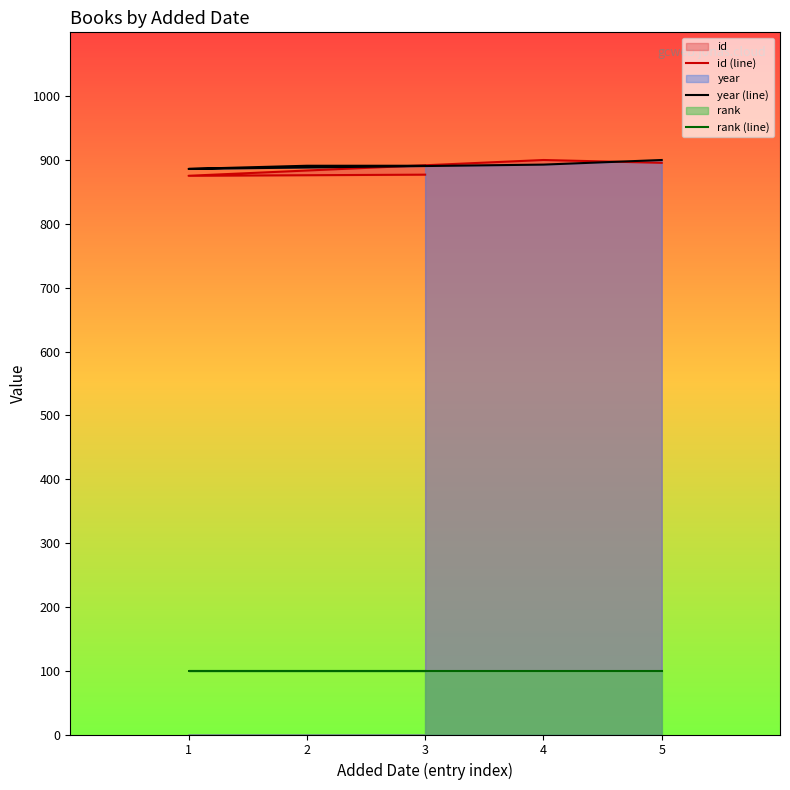

Rank the categories by id (line) value from highest to lowest.

4, 5, 3, 2, 1